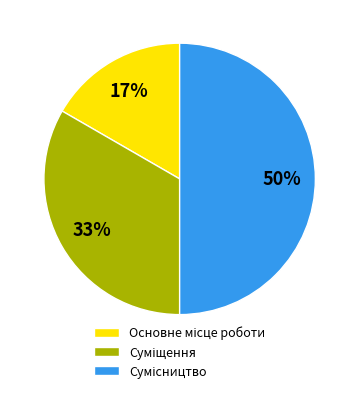

Count the number of slices in the pie.

3